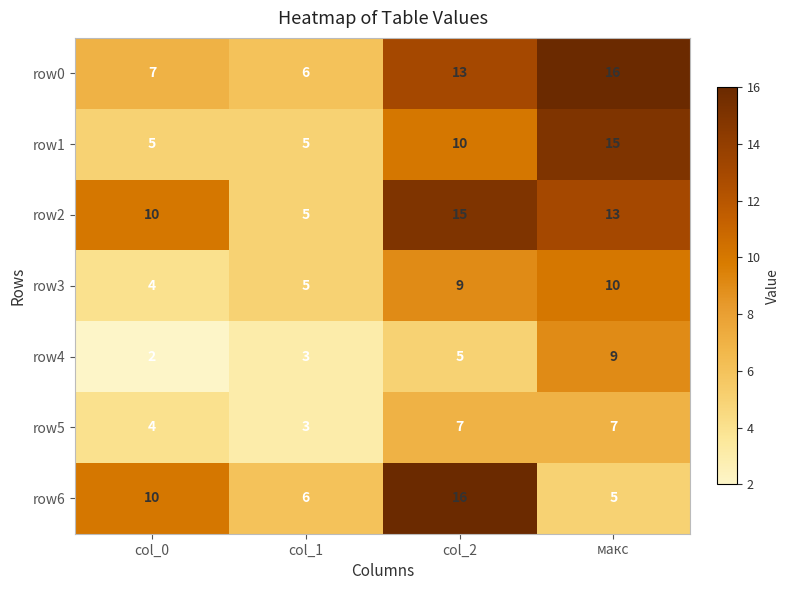

Rank the categories by row6 value from highest to lowest.

col_2, col_0, col_1, макс